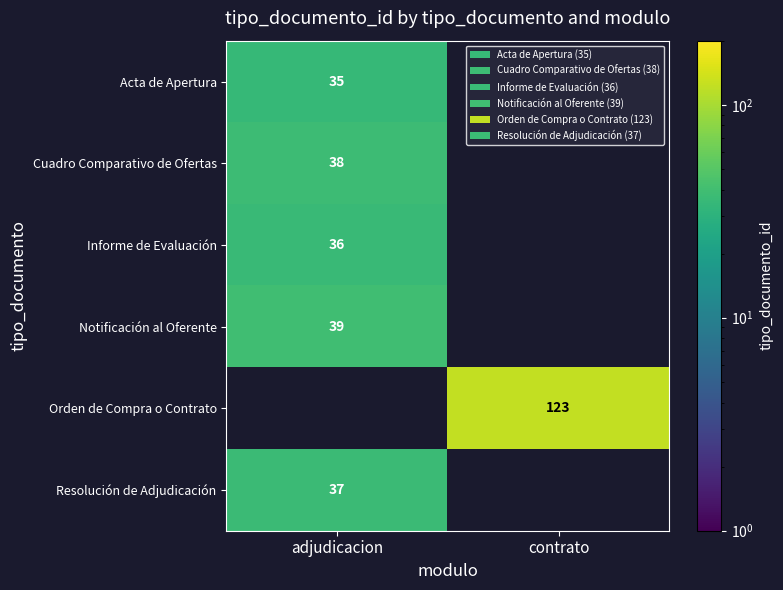

The Notificación al Oferente series shows 8 at adjudicacion. True or false?

False